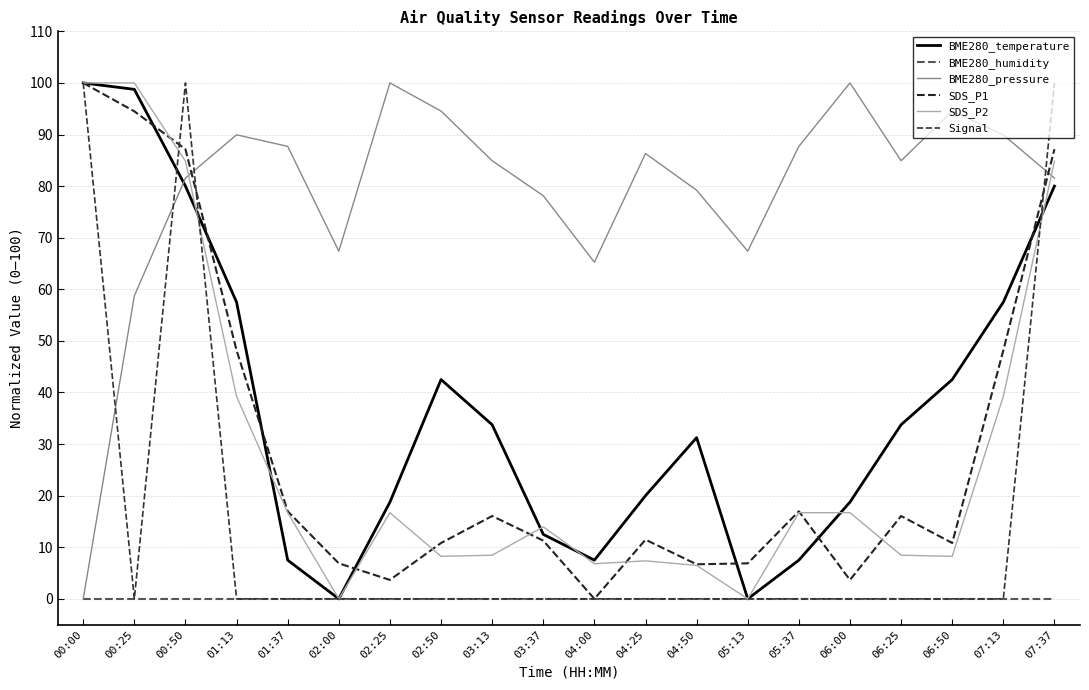

What is the label of the 3rd point from the left?

00:50